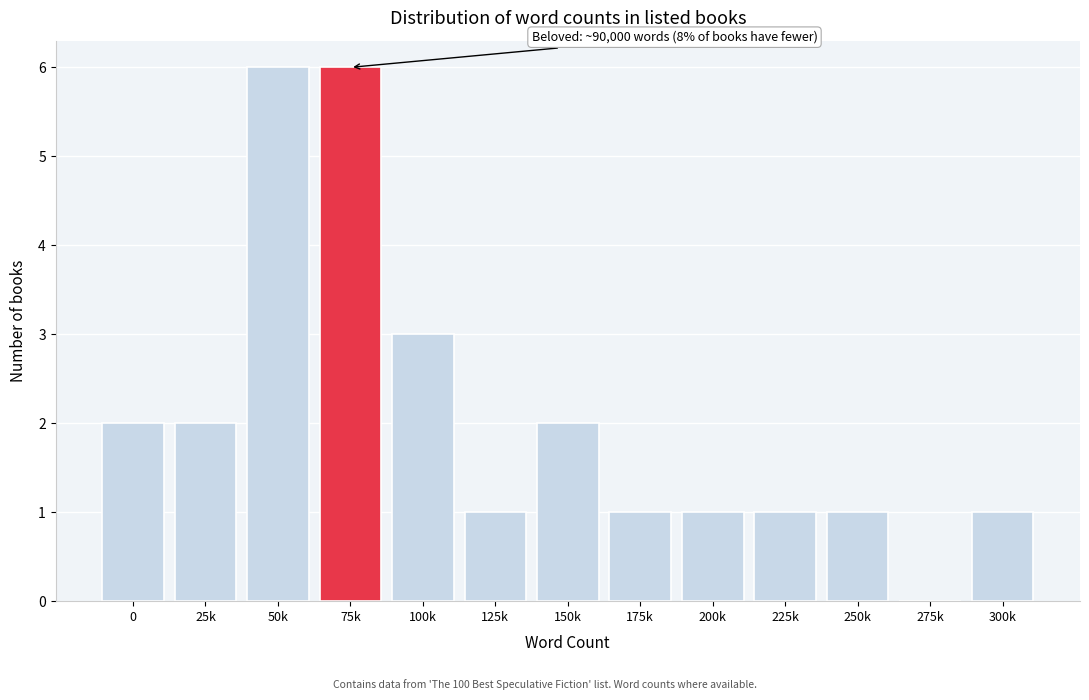

Reading left to right, list all the values displayed in this chart.

0=2	25k=2	50k=6	75k=6	100k=3	125k=1	150k=2	175k=1	200k=1	225k=1	250k=1	275k=0	300k=1